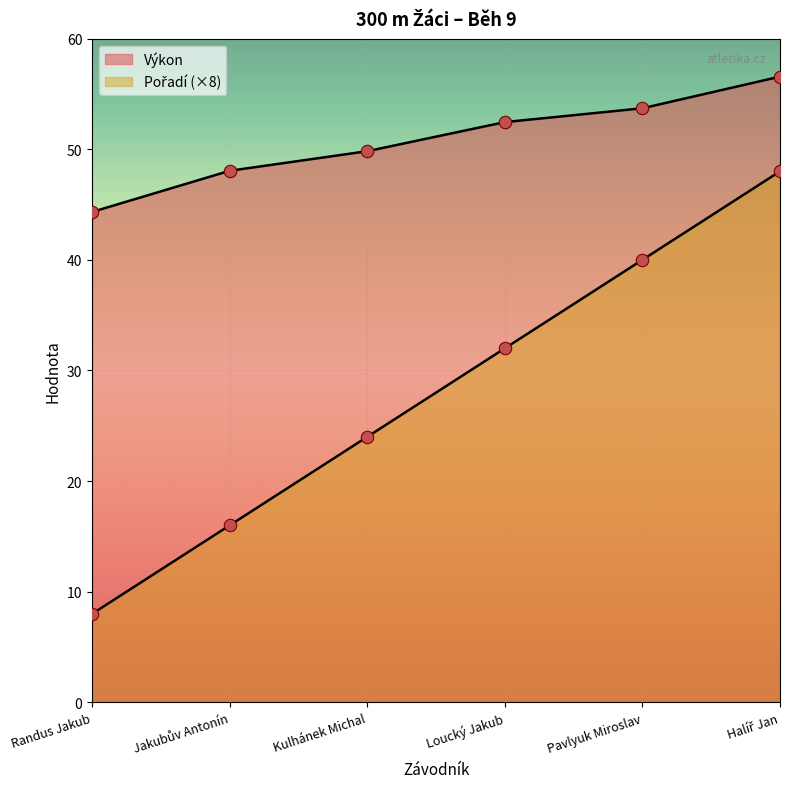

What is the total value across all series at Randus Jakub?

52.3